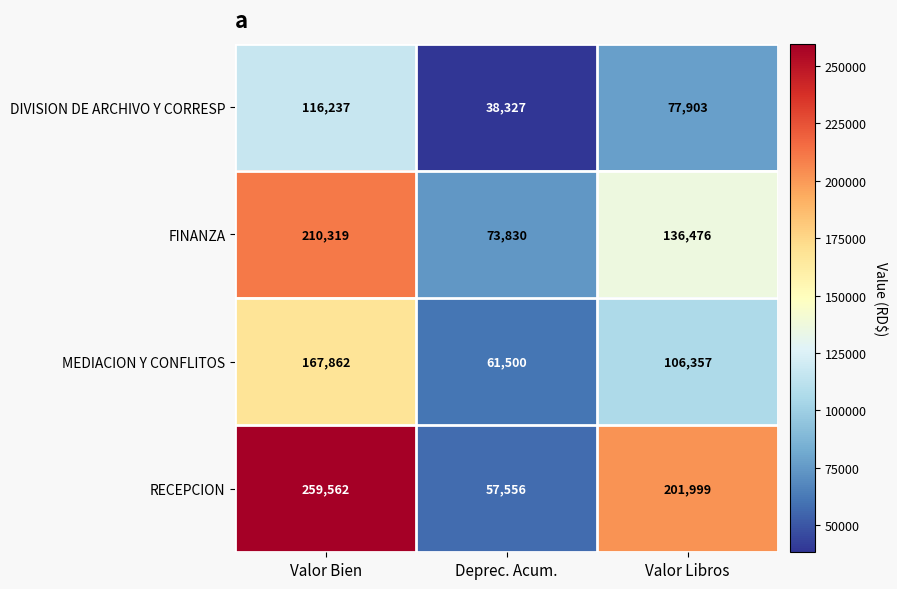

How many RECEPCION values are between 57556 and 259562?

3